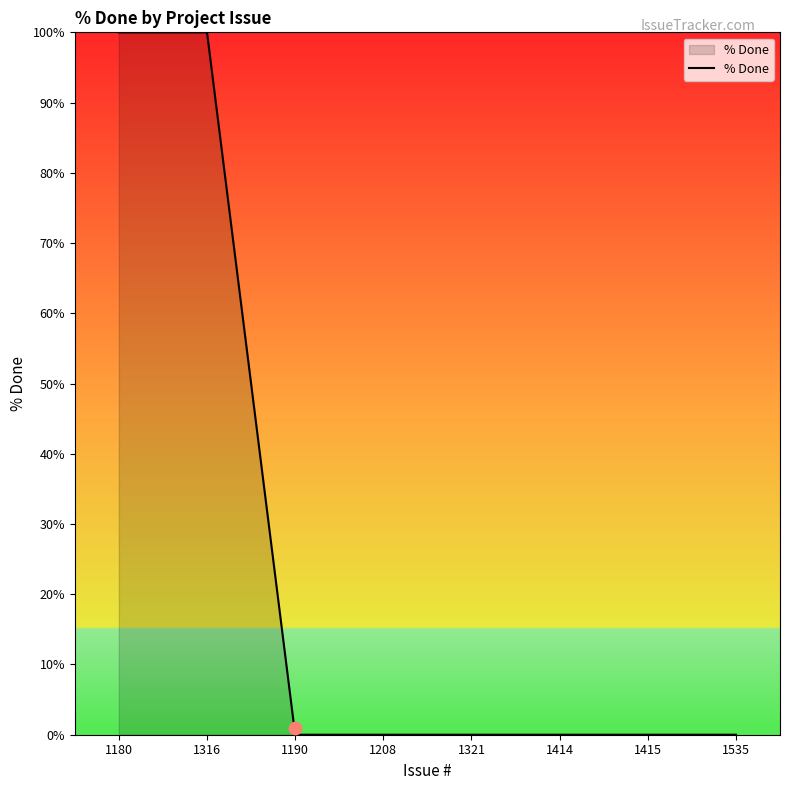

Which has a higher value, 1414 or 1415?

1414